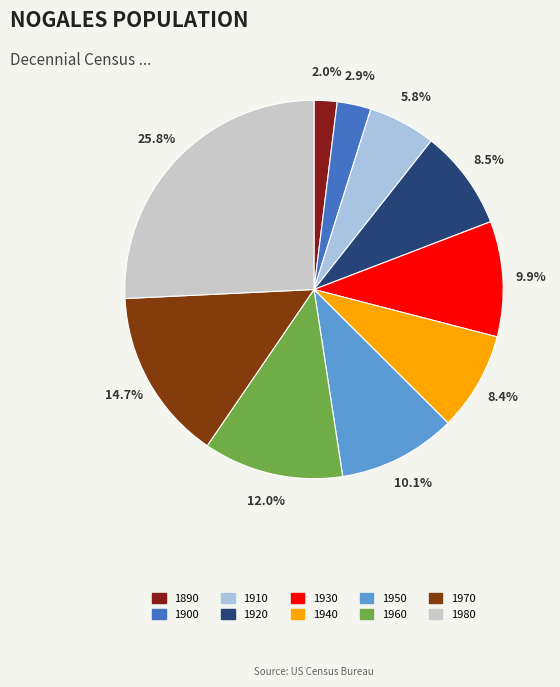

True or false: 1930 accounts for 10% of the total.

True